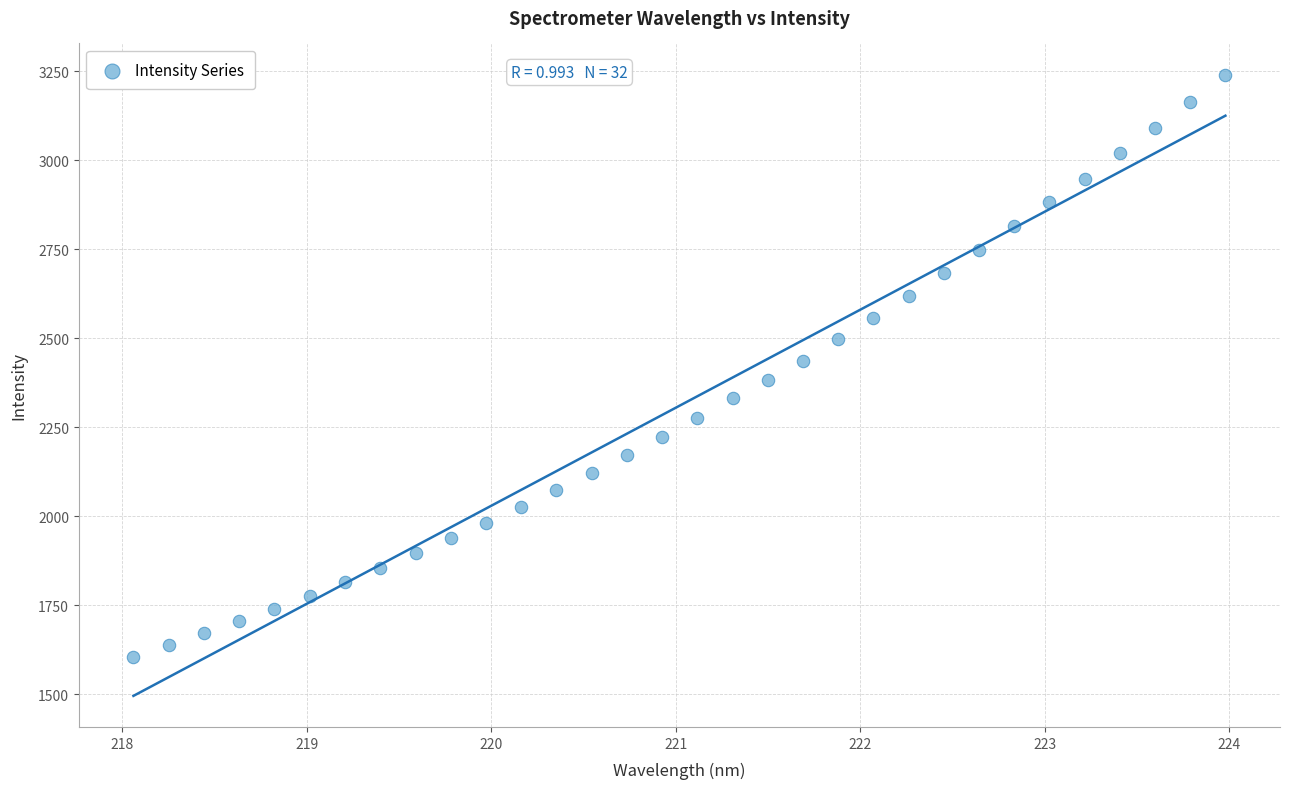

What is the range of X values (max minus min)?

5.9